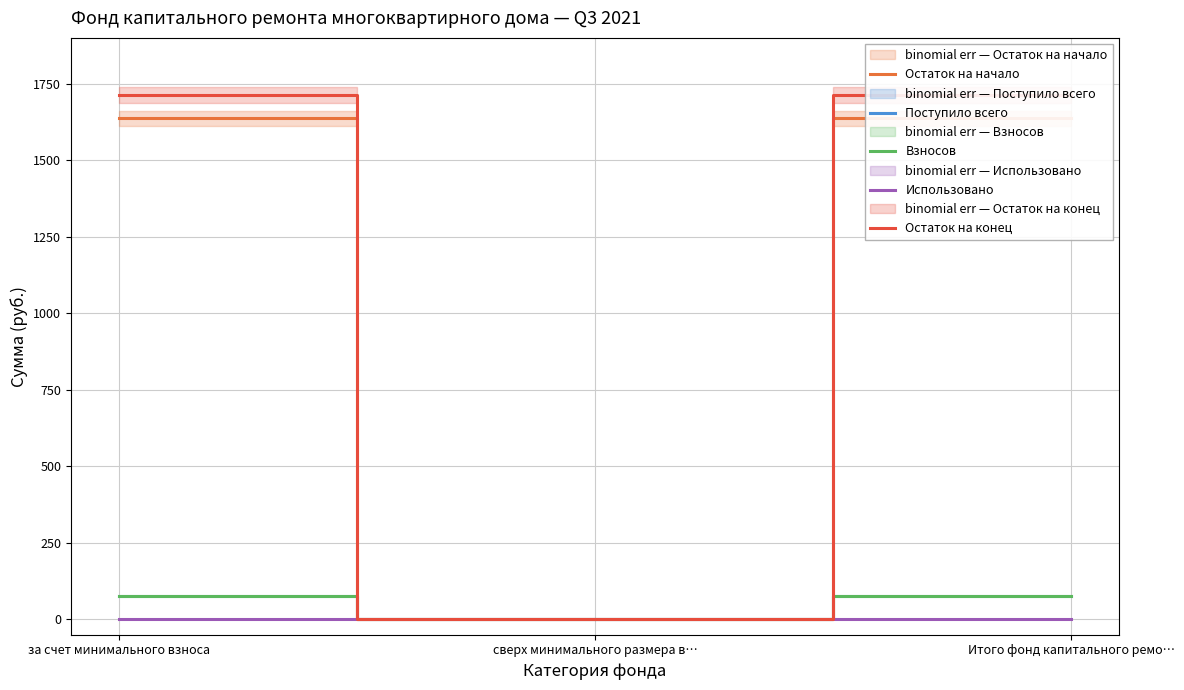

At which category is the sum across all series the highest?

за счет минимального взноса